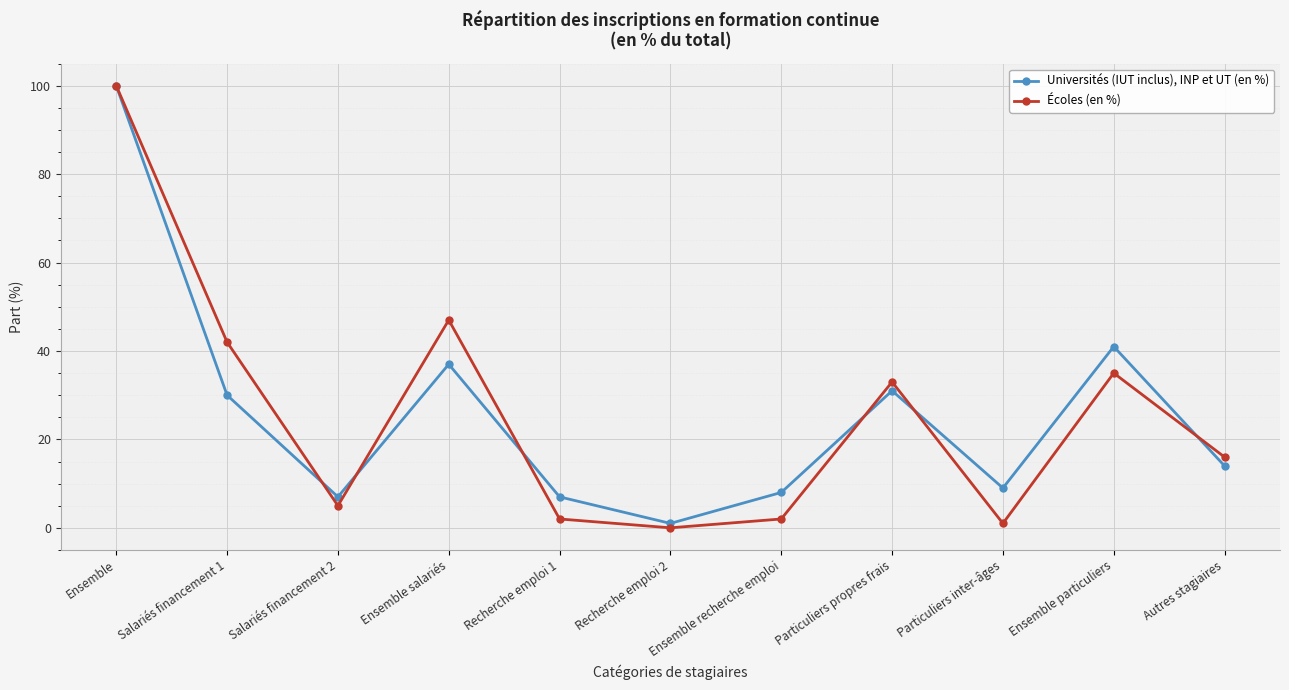

What is the maximum value for Universités (IUT inclus), INP et UT (en %)?

100